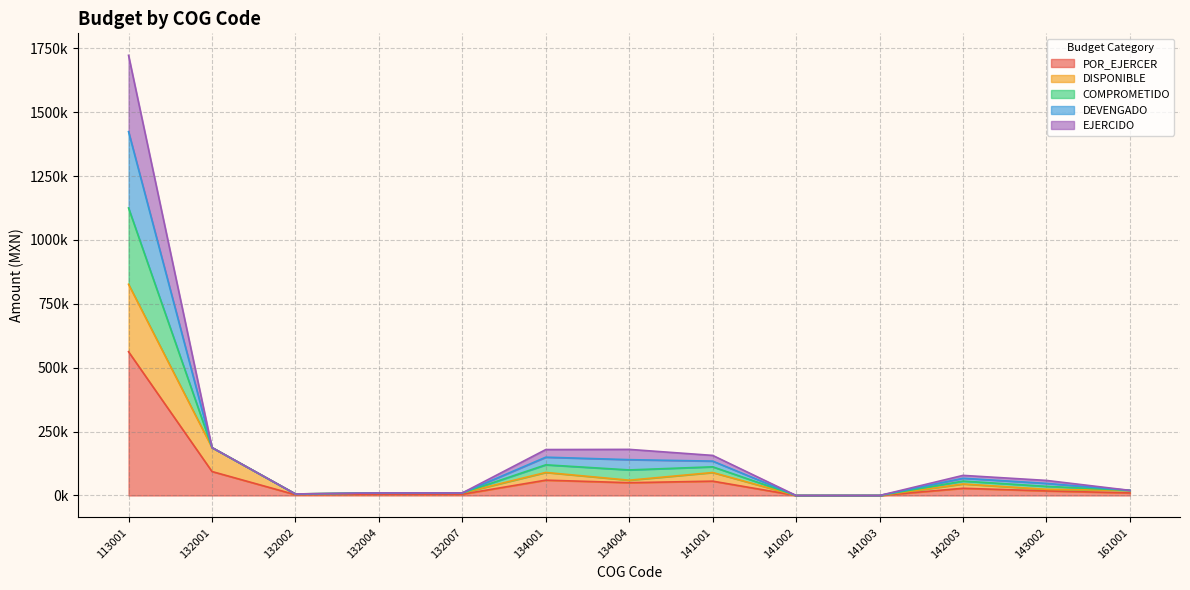

Where is POR_EJERCER nearest to the value 281288?

132001